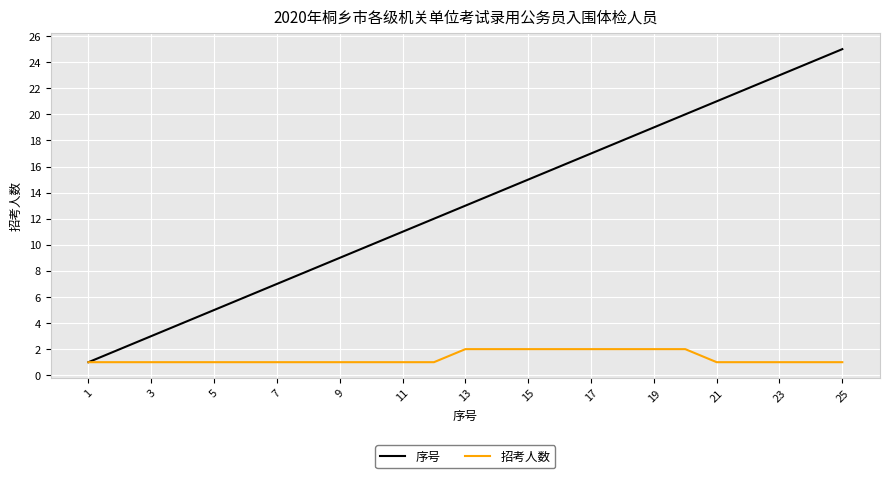

Rank the series by their average value, from lowest to highest.

招考人数, 序号